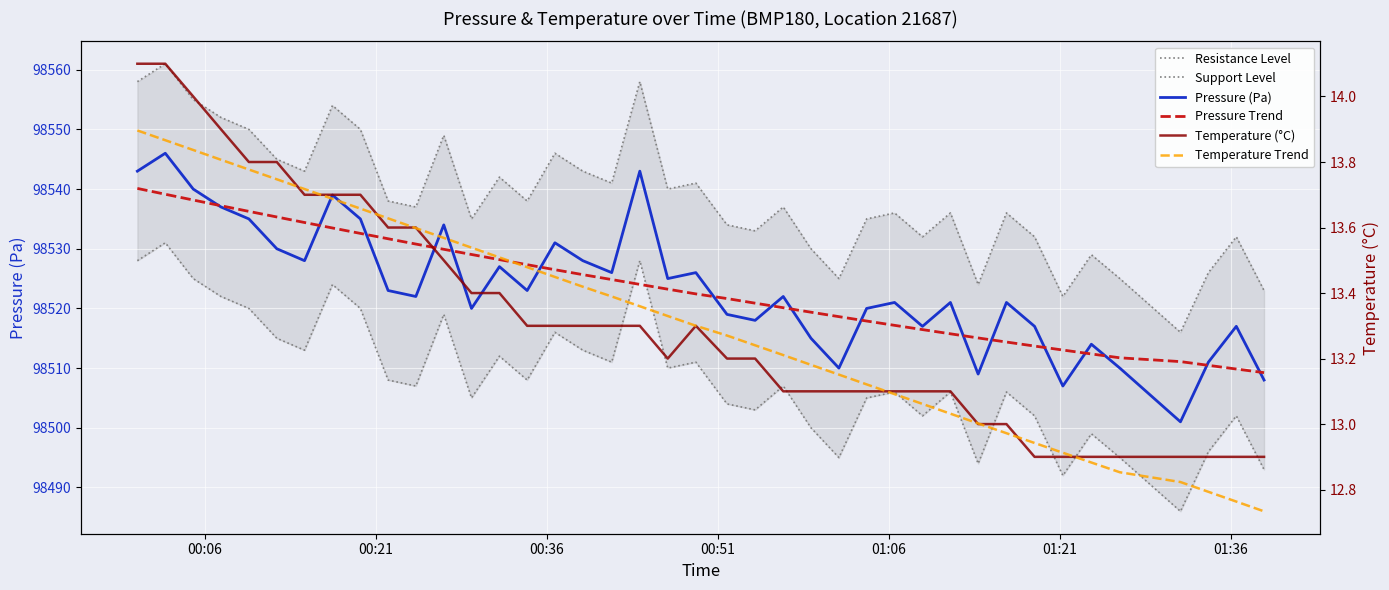

What is the sum of all Pressure Trend values?

3940939.0